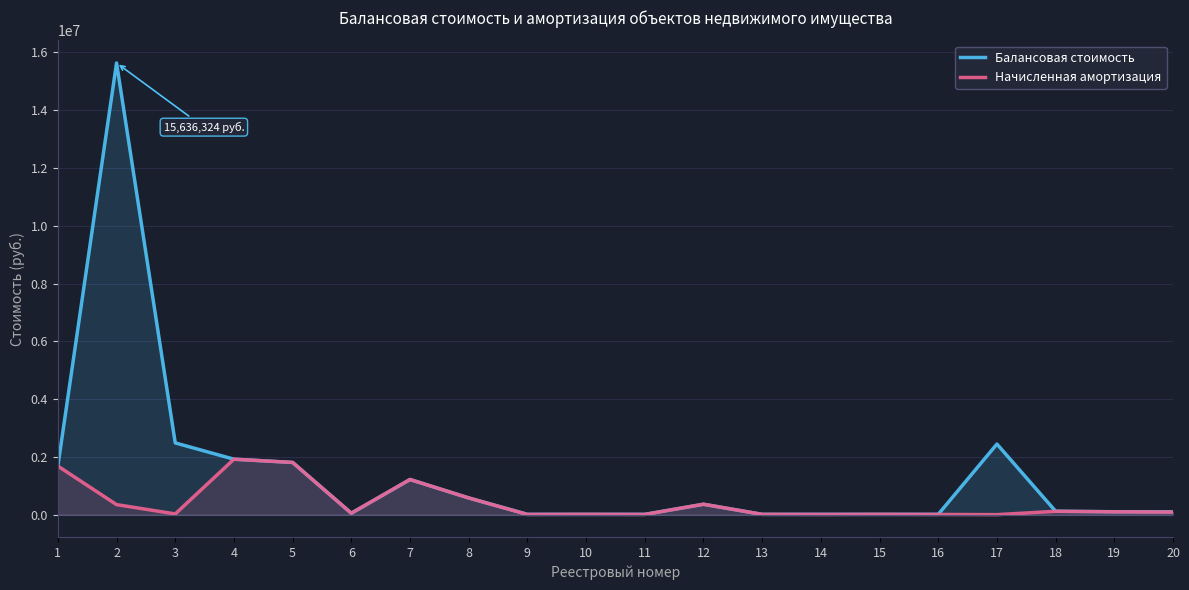

Reading left to right, what are all the values shown in this chart?

Балансовая стоимость: 1=1681742.5	2=15636324.0	3=2483693.3	4=1919507.6	5=1807283.3	6=49295.0	7=1216858.1	8=578100.0	9=10063.6	10=10063.6	11=10063.6	12=360120.0	13=10063.6	14=10063.6	15=10063.6	16=10063.6	17=2444000.0	18=117905.0	19=100500.0	20=96120.0
Начисленная амортизация: 1=1681742.5	2=347473.9	3=24836.0	4=1919507.6	5=1807283.3	6=49295.0	7=1216858.1	8=578100.0	9=6742.6	10=9560.4	11=6038.1	12=360120.0	13=9560.4	14=6038.1	15=9560.4	16=6038.1	17=0.0	18=114957.0	19=97987.0	20=86508.0